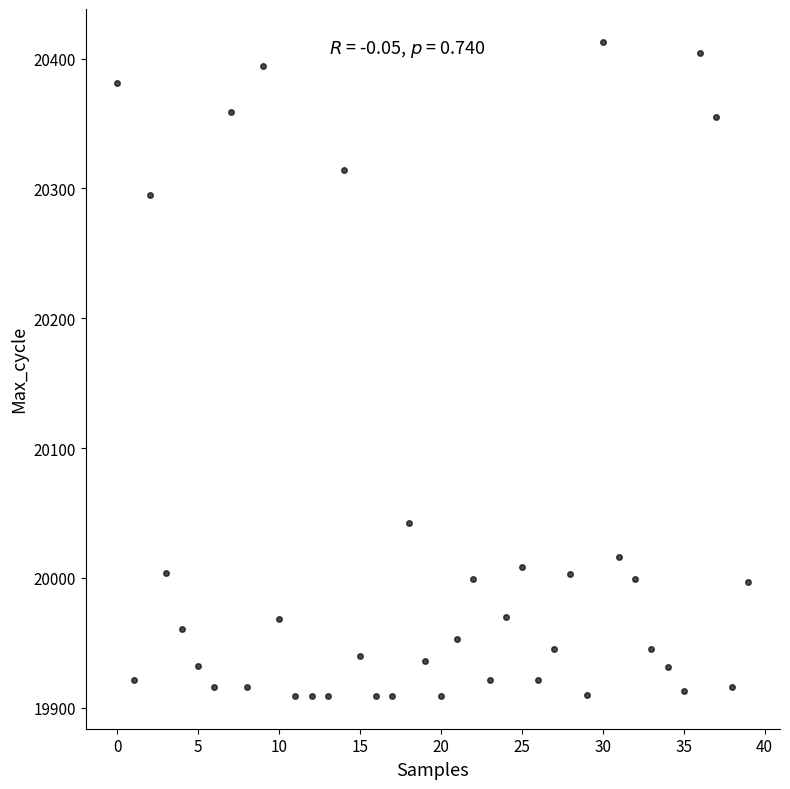

What is the range of Y values (max minus min)?

504